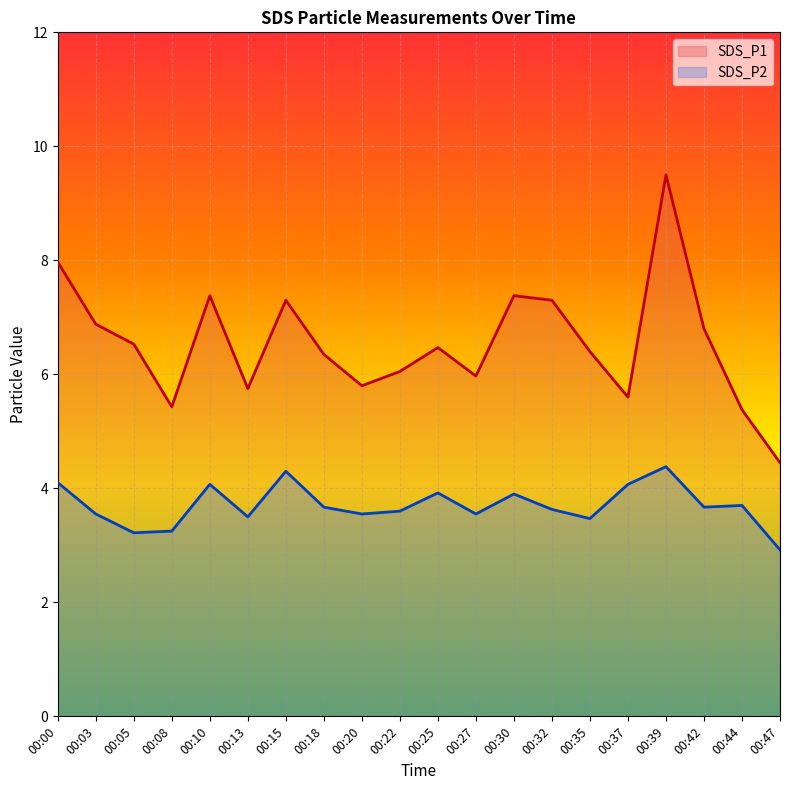

Is the value of SDS_P2 at 00:08 greater than the value of SDS_P1 at 00:32?

No